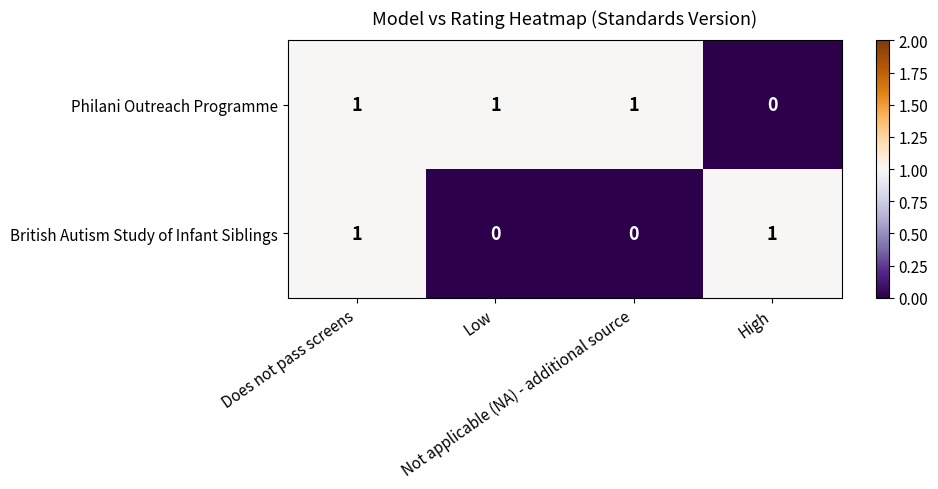

Count the Philani Outreach Programme values in the range 1 to 2.

3